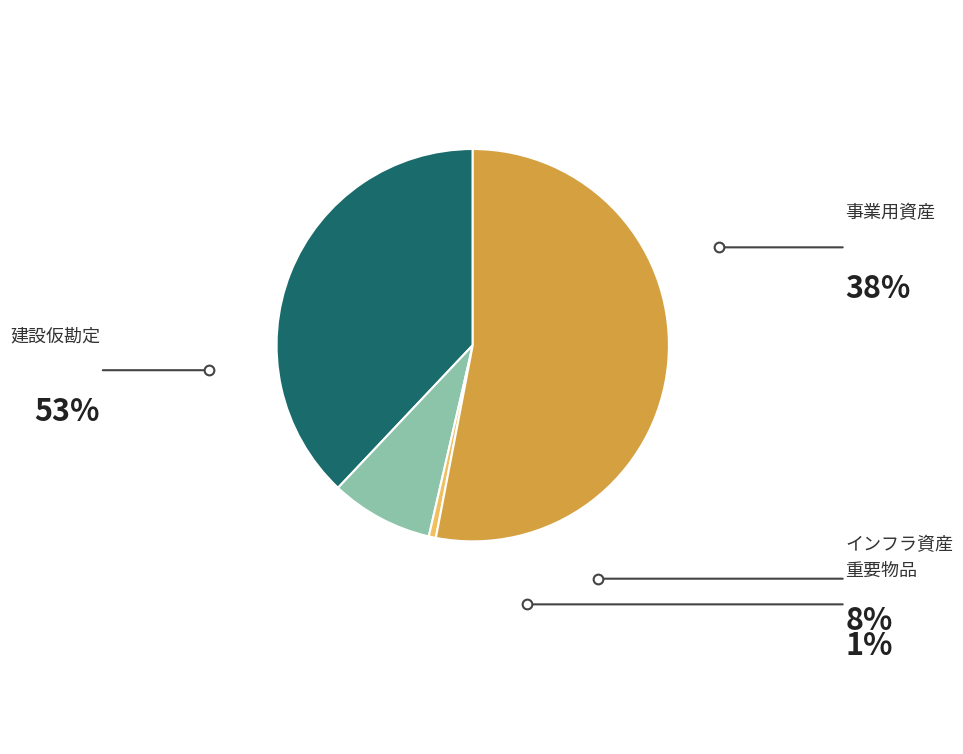

Does any single category account for the majority?

Yes